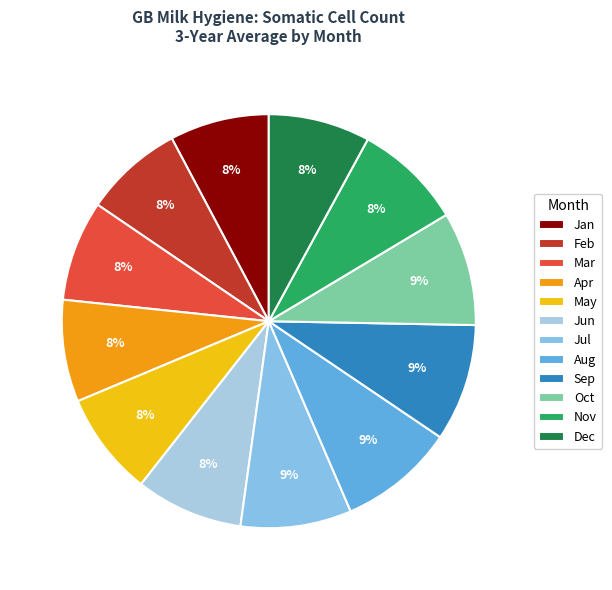

True or false: Feb accounts for 14% of the total.

False